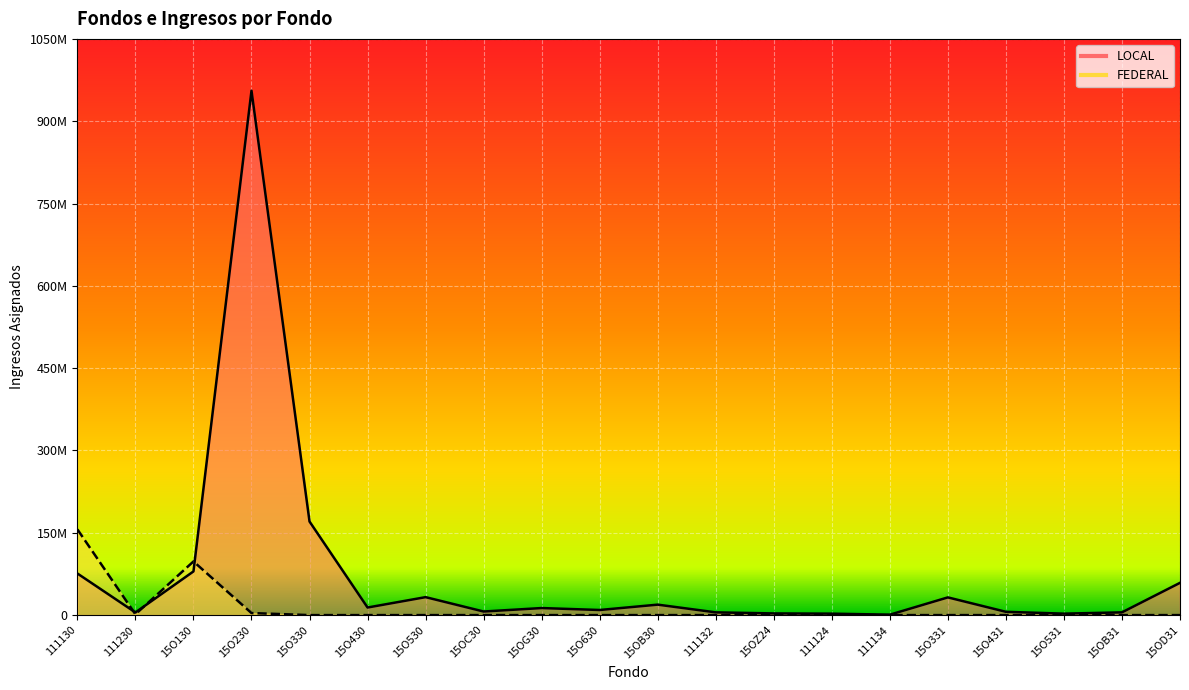

Where is the first local minimum for FEDERAL?

111230